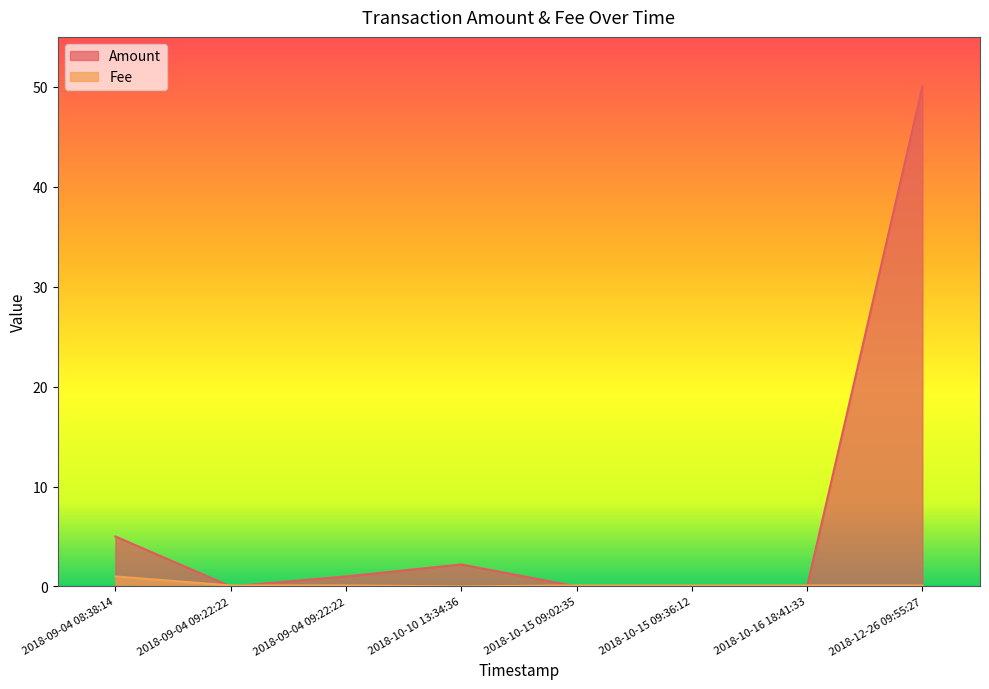

Which series has the largest total across all categories?

Amount